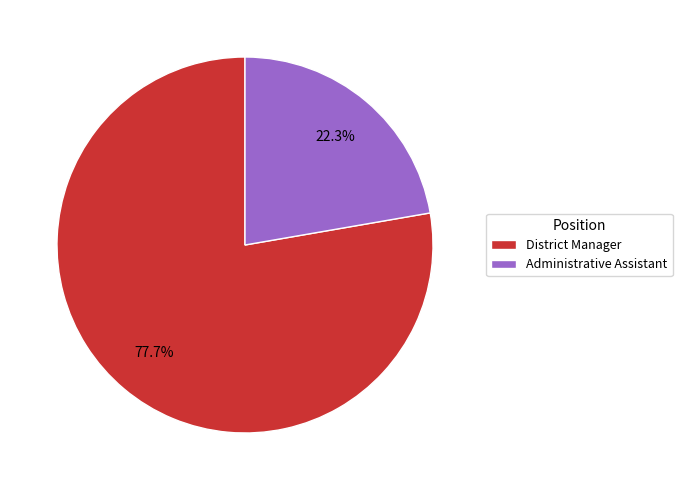

How many segments does this pie chart have?

2